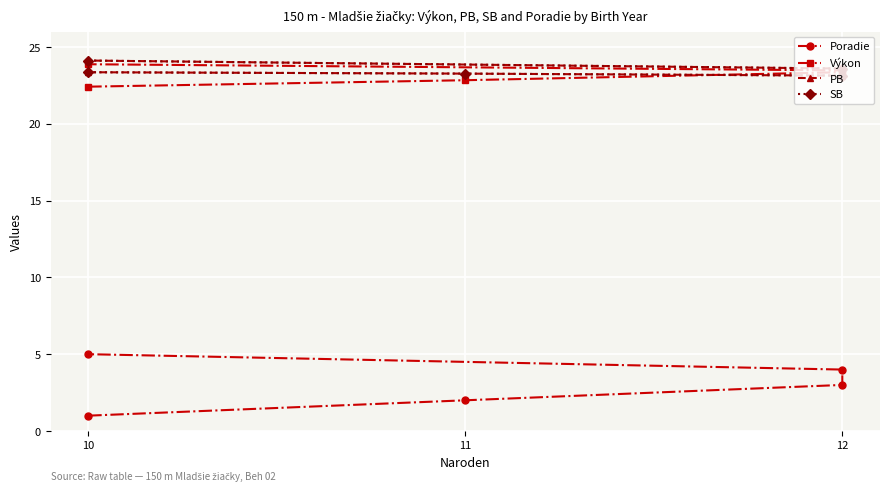

What is the label of the 2nd point from the left?

11